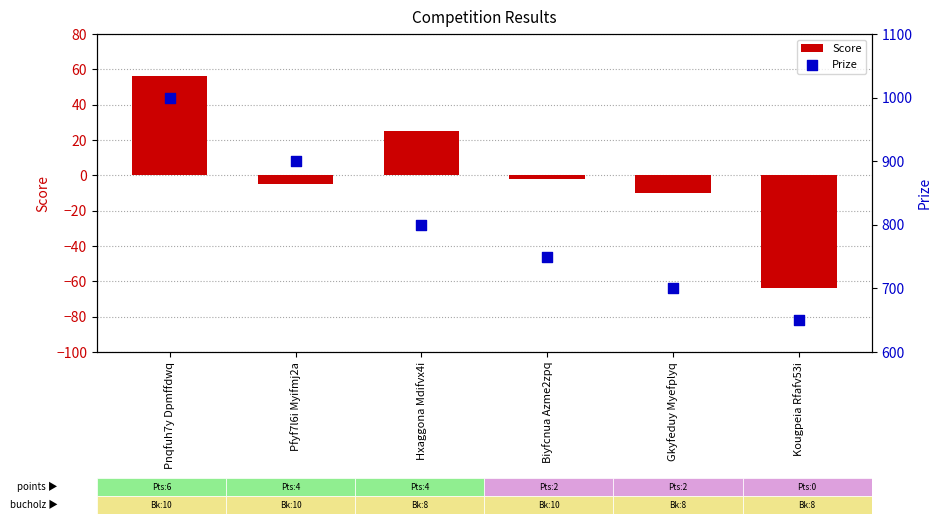

What is the total value across all series at Pfyf7l6i Myifmj2a?

895